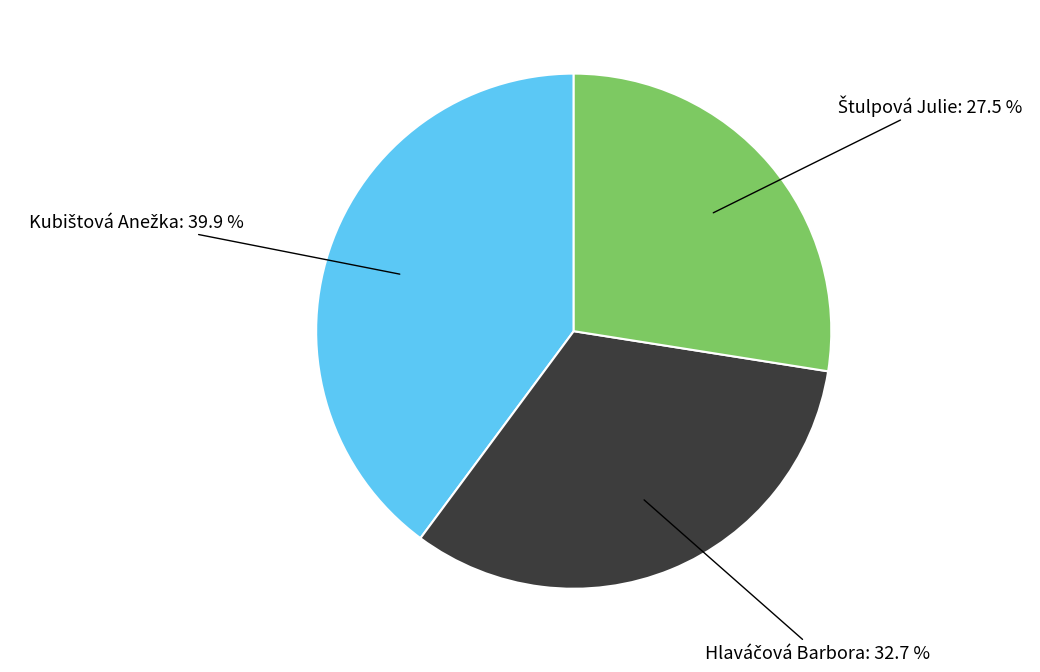

Does any single category account for the majority?

No